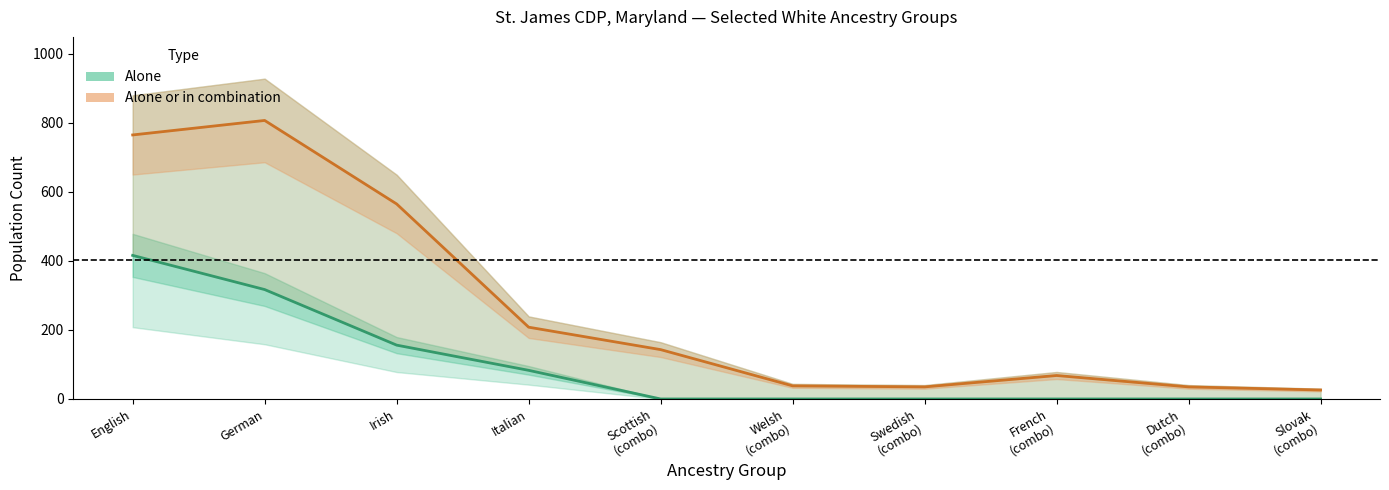

True or false: Alone or in combination has a value of 26 at Slovak
(combo).

True